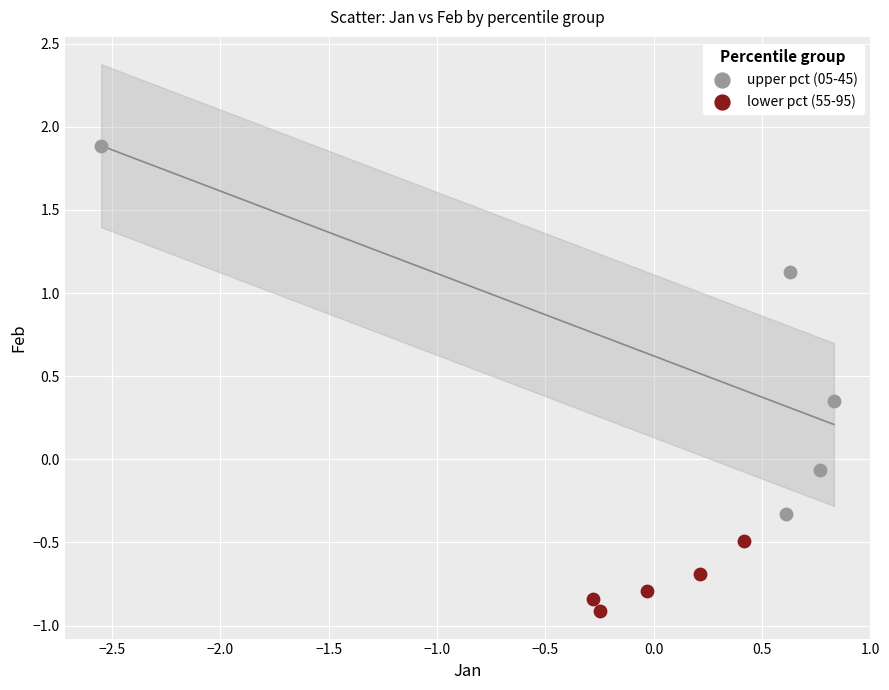

Which series reaches the minimum Y coordinate?

lower pct (55-95)